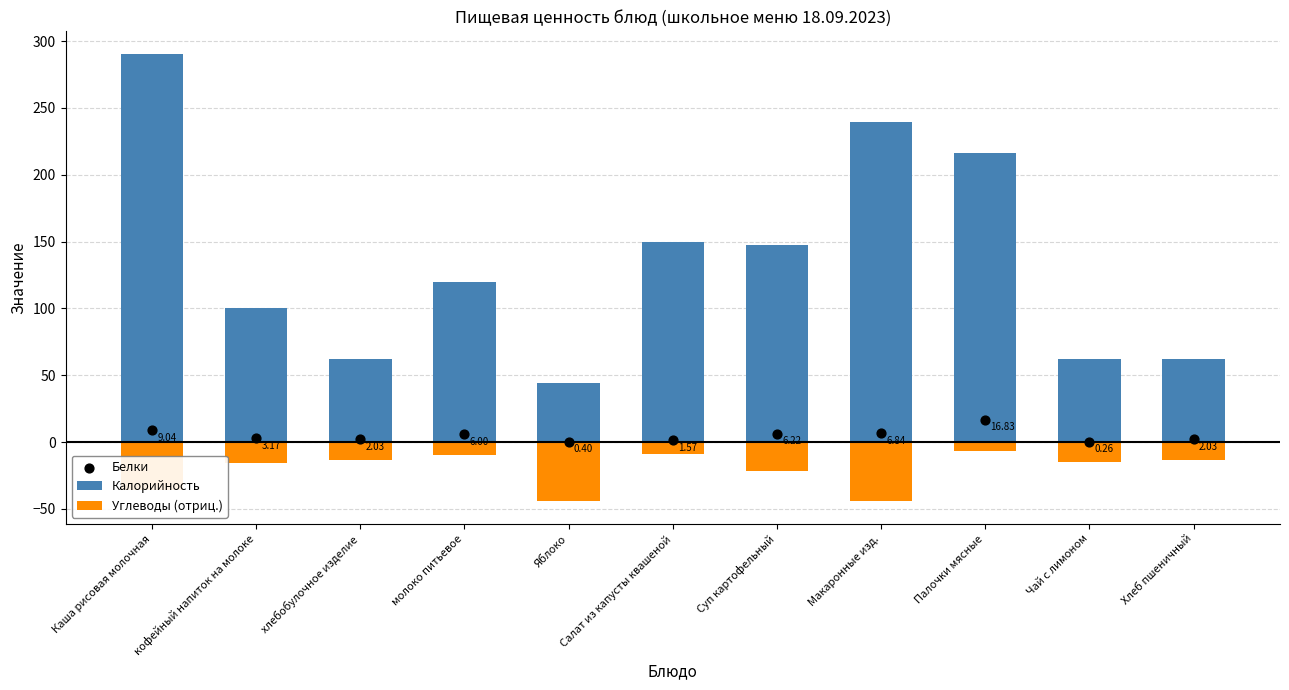

Which series reaches the maximum Y coordinate?

Калорийность